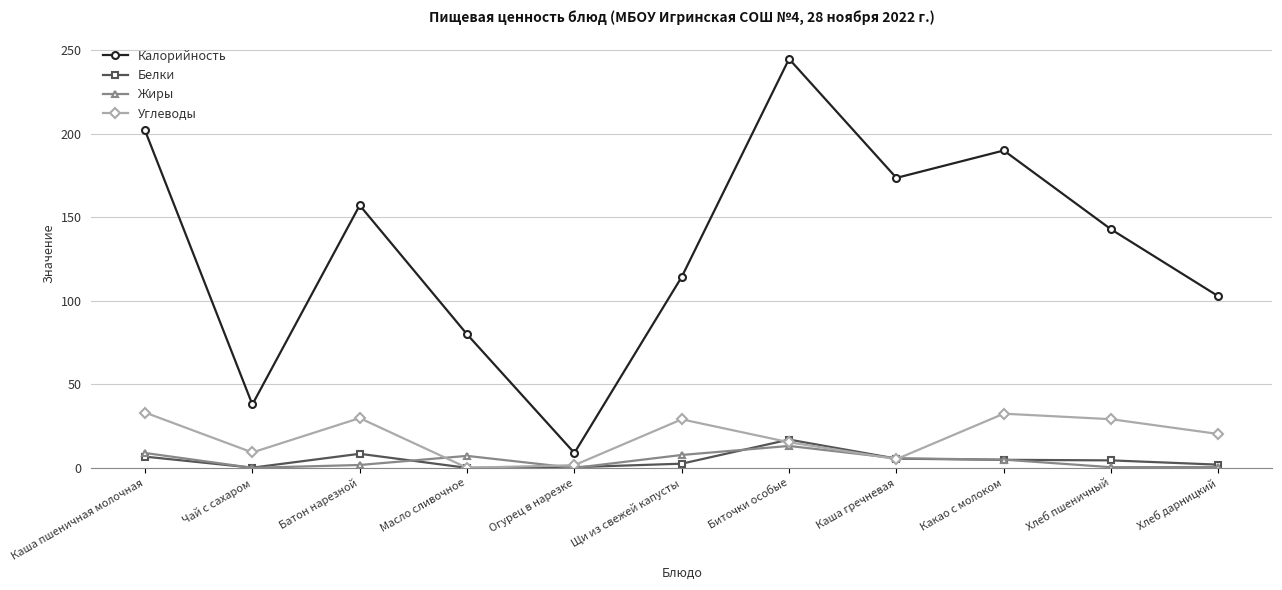

Which series has the largest total across all categories?

Калорийность